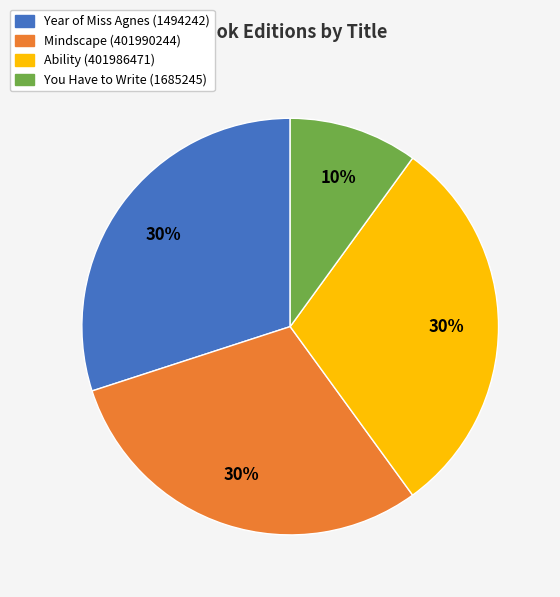

Which category has the smallest portion of the pie?

You Have to Write (1685245)